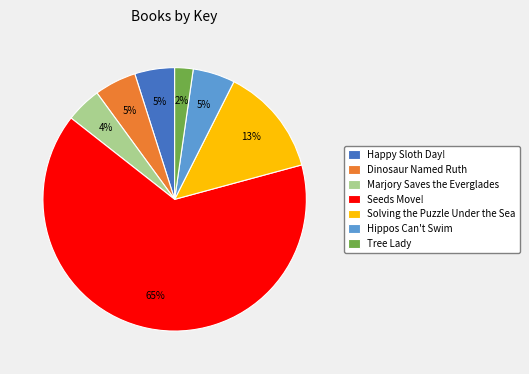

Count the number of slices in the pie.

7